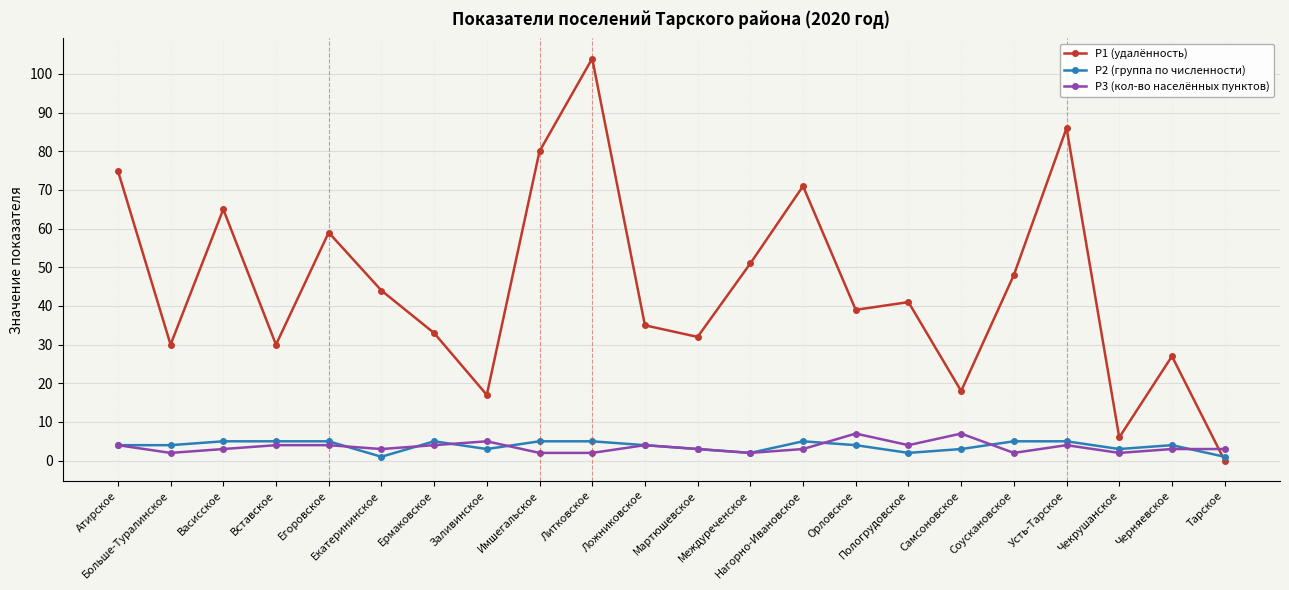

What is the value of the Р1 (удалённость) point at the 2nd from the left?

30